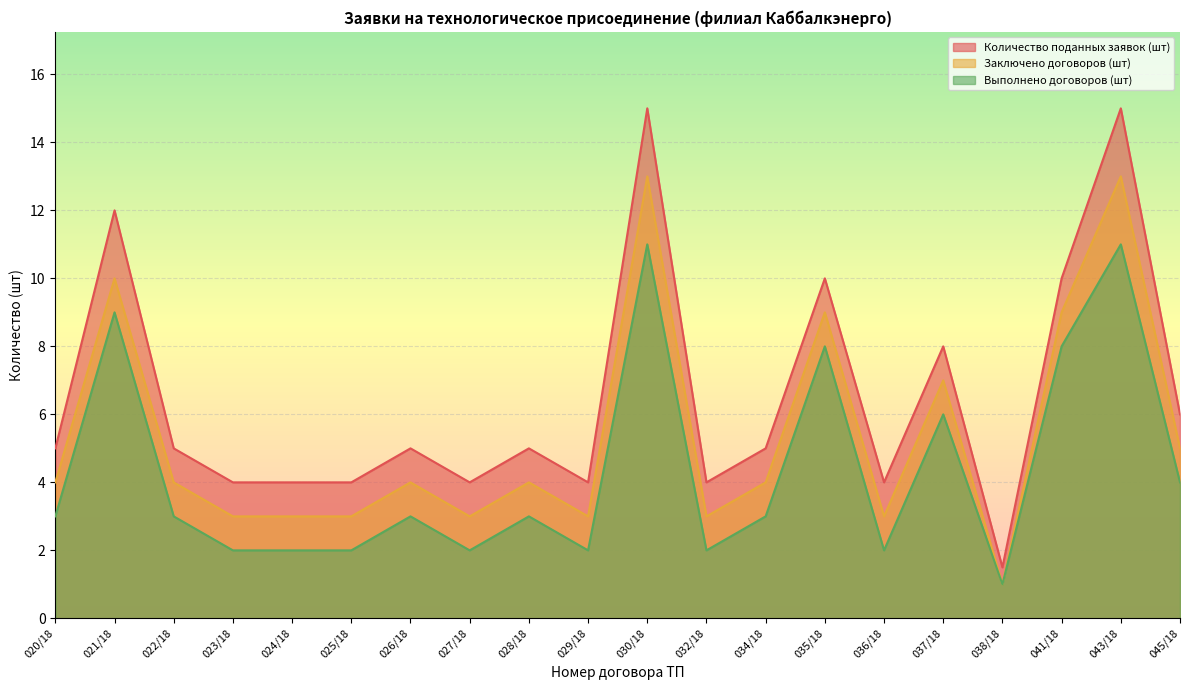

What are all the series names shown in the legend?

Количество поданных заявок (шт), Заключено договоров (шт), Выполнено договоров (шт)